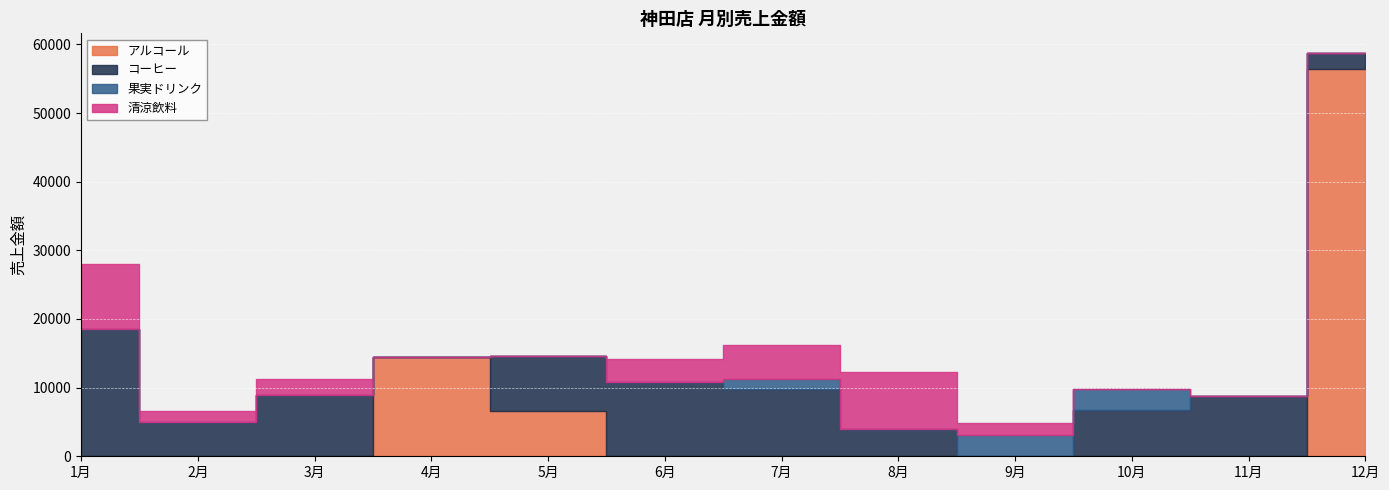

Is the value of アルコール at 2月 greater than the value of 果実ドリンク at 9月?

No